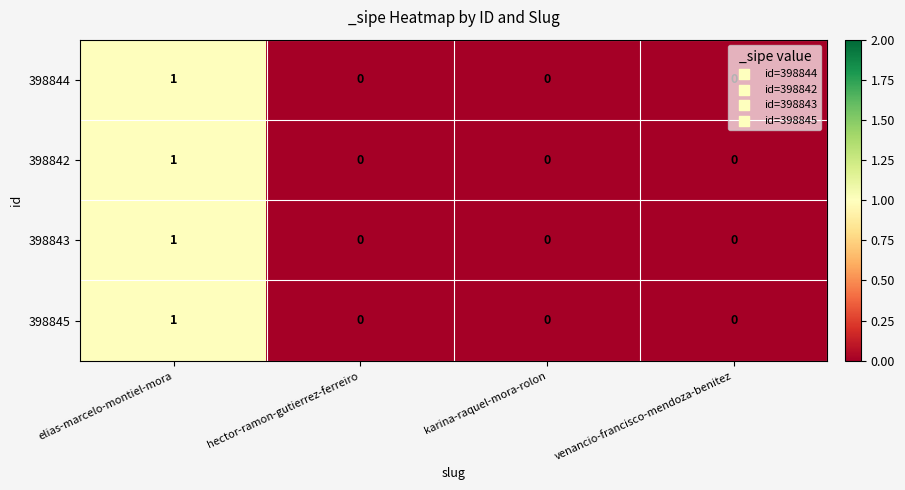

The value of 398842 at venancio-francisco-mendoza-benitez is 0. True or false?

True